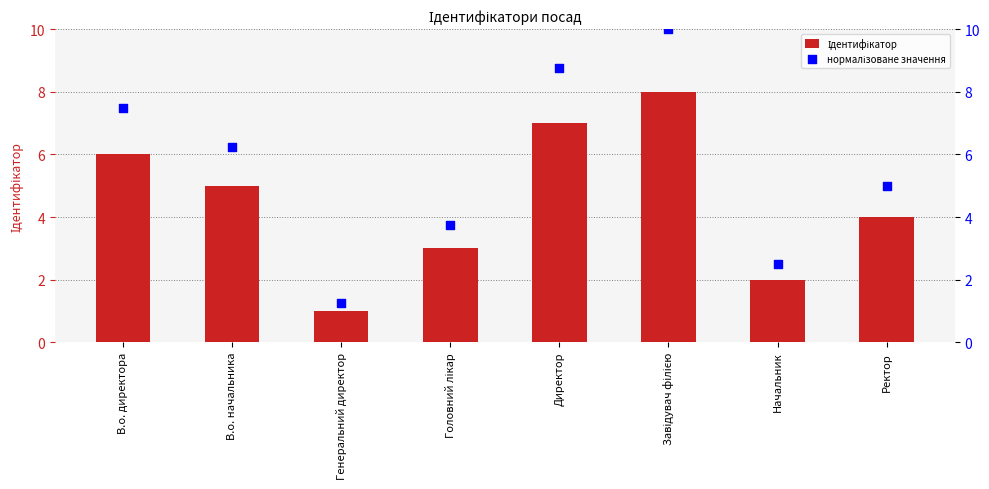

Which series reaches the maximum Y coordinate?

нормалізоване значення